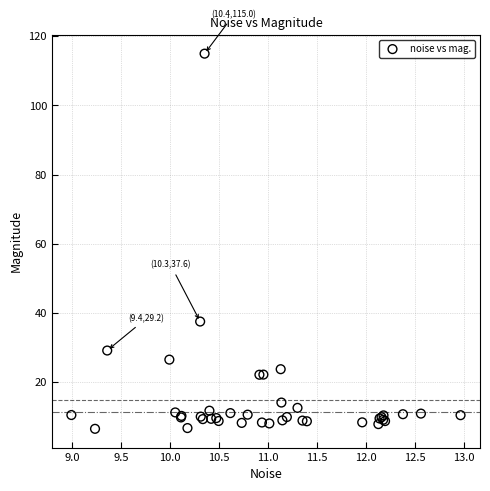

What Y value in the scatter plot is closest to 60?

37.6